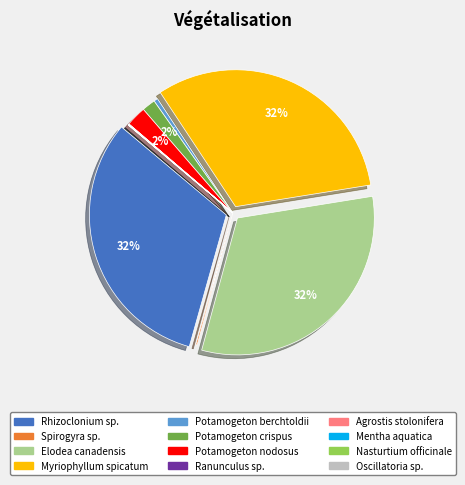

Which category has the smallest portion of the pie?

Ranunculus sp.